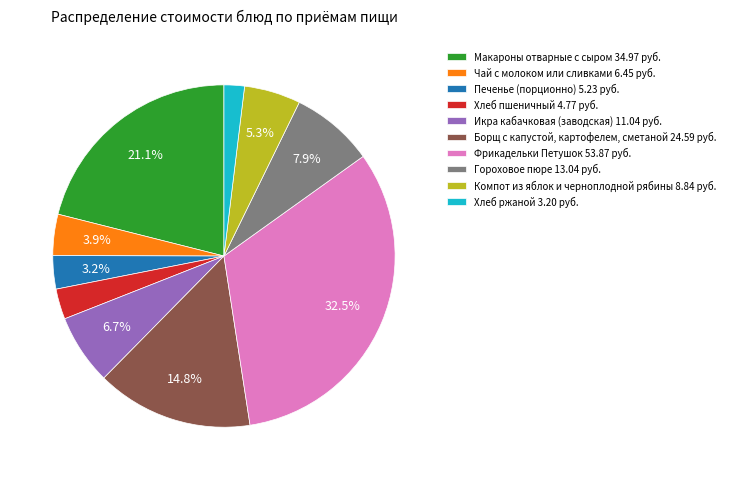

What is the largest slice in the pie chart?

Фрикадельки Петушок